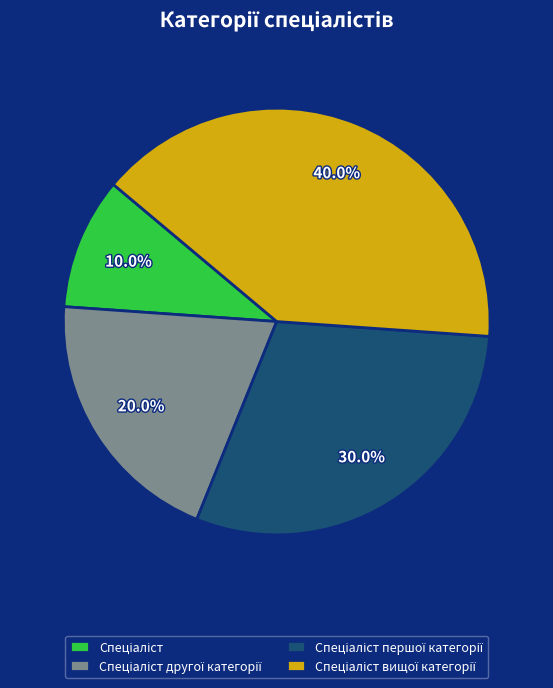

Is there a majority slice in this chart?

No